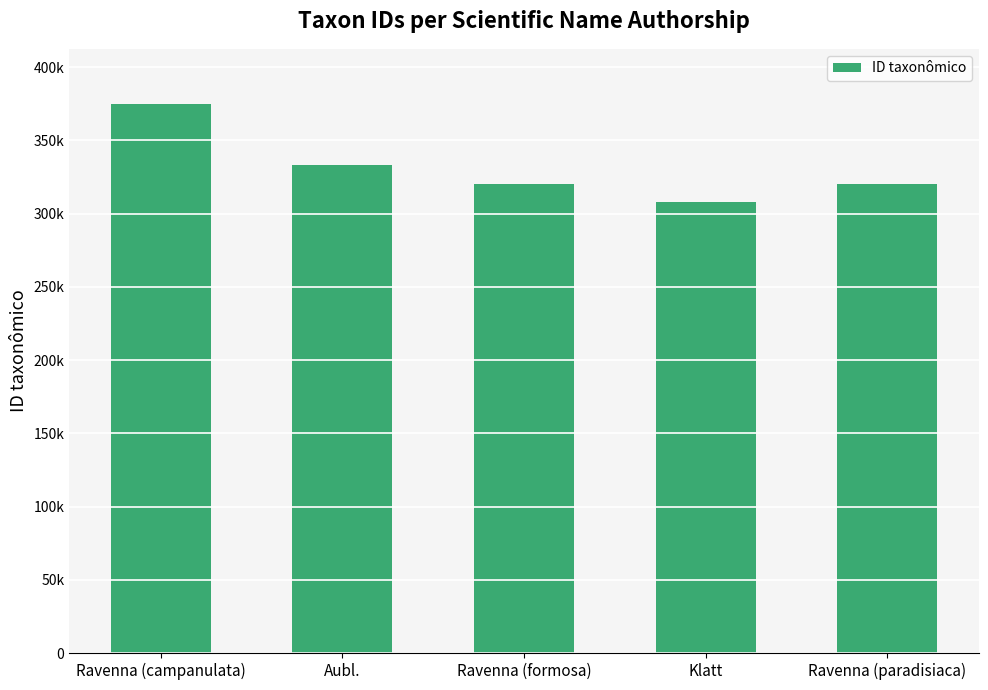

What is the smallest value displayed?

308192